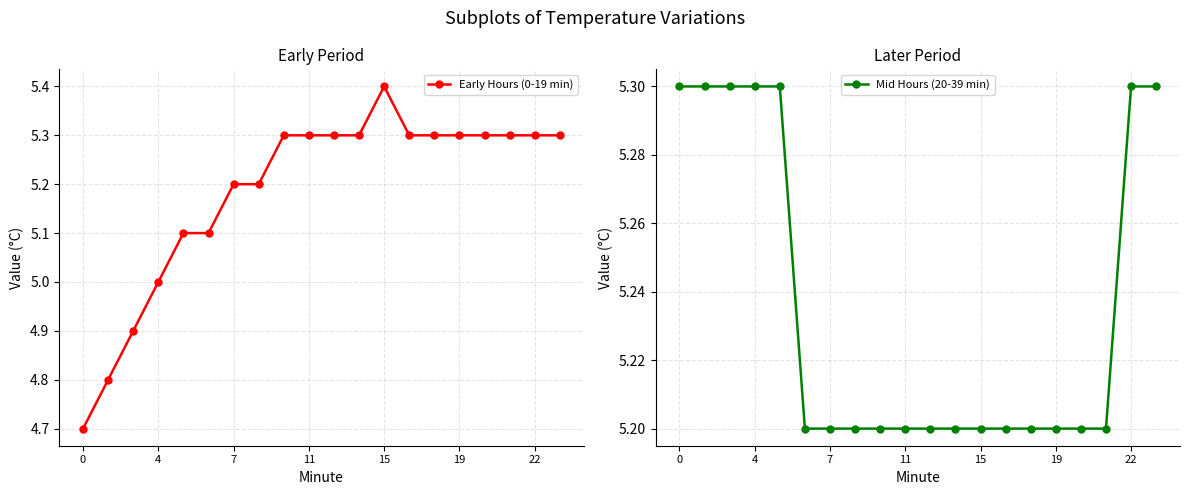

What is the sum of all Mid Hours (20-39 min) values?

104.7